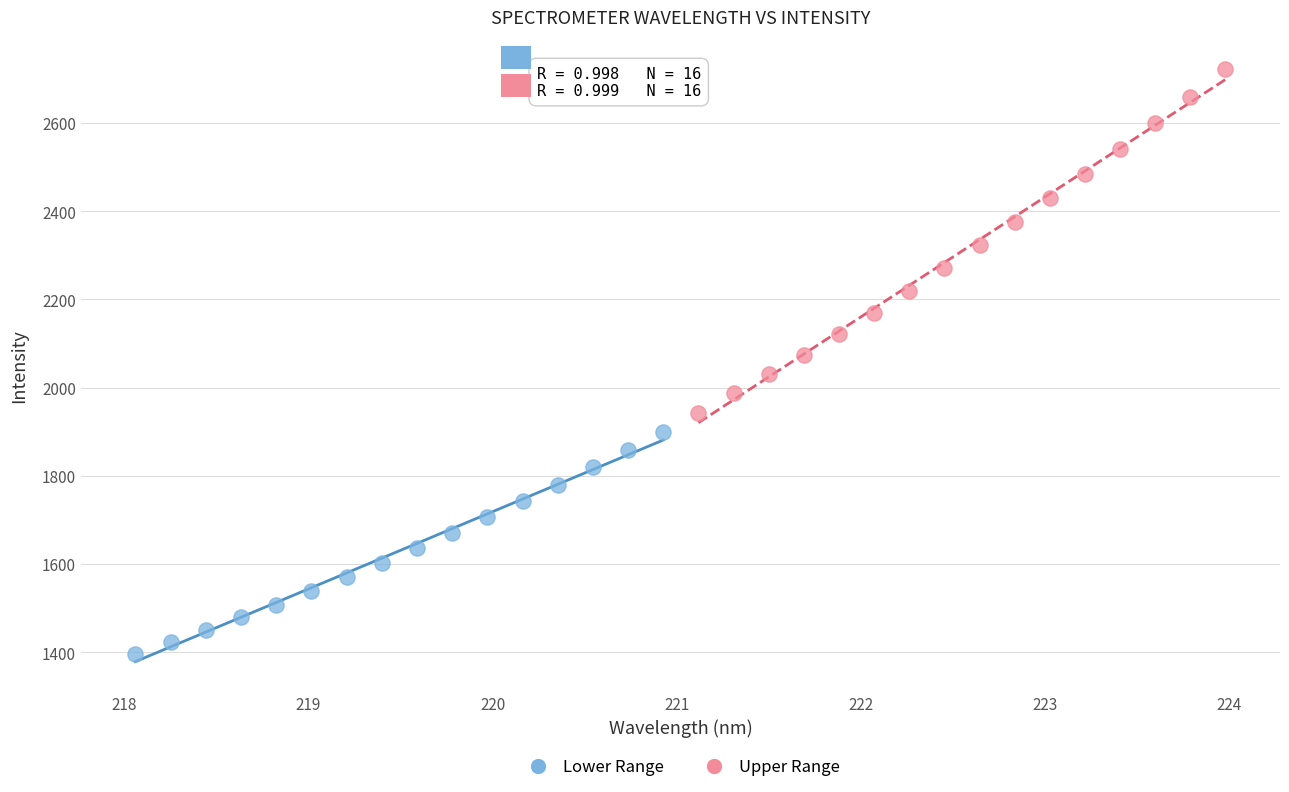

Which series contains the highest Y value?

Upper Range